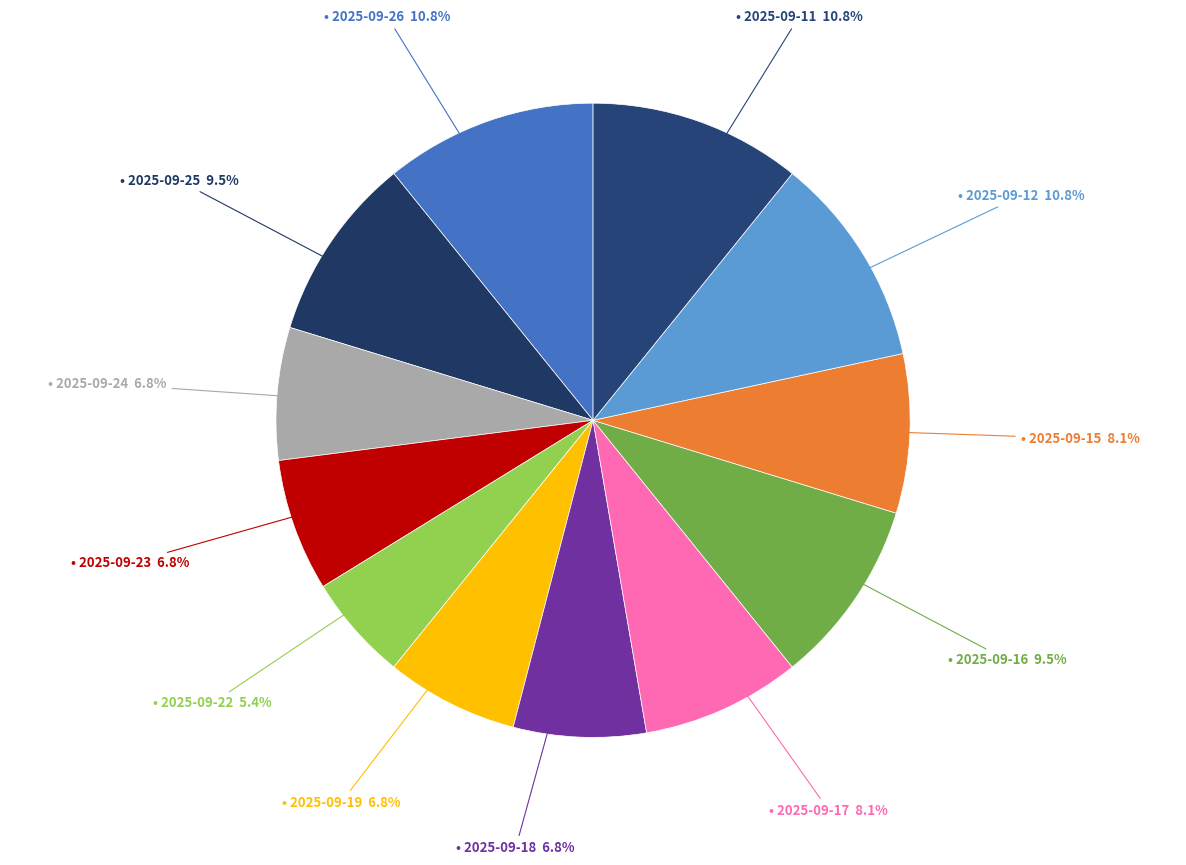

How many slices are in this pie chart?

12